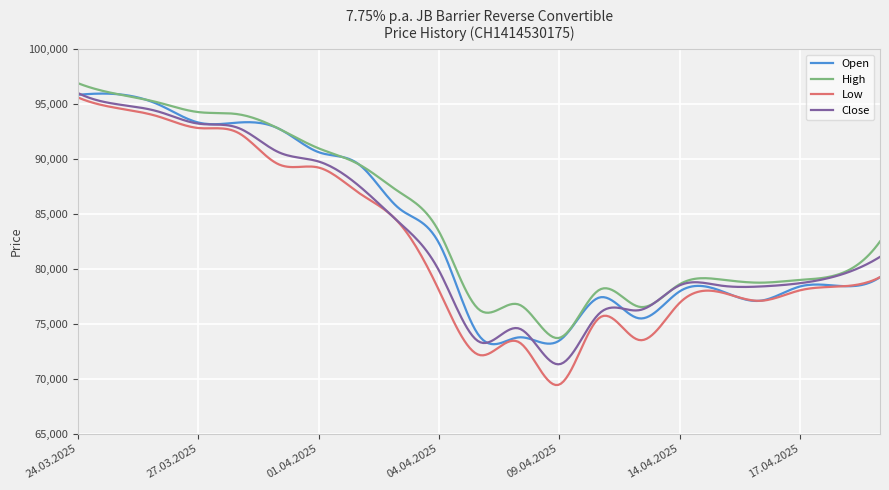

Which series has the widest spread of values?

Low